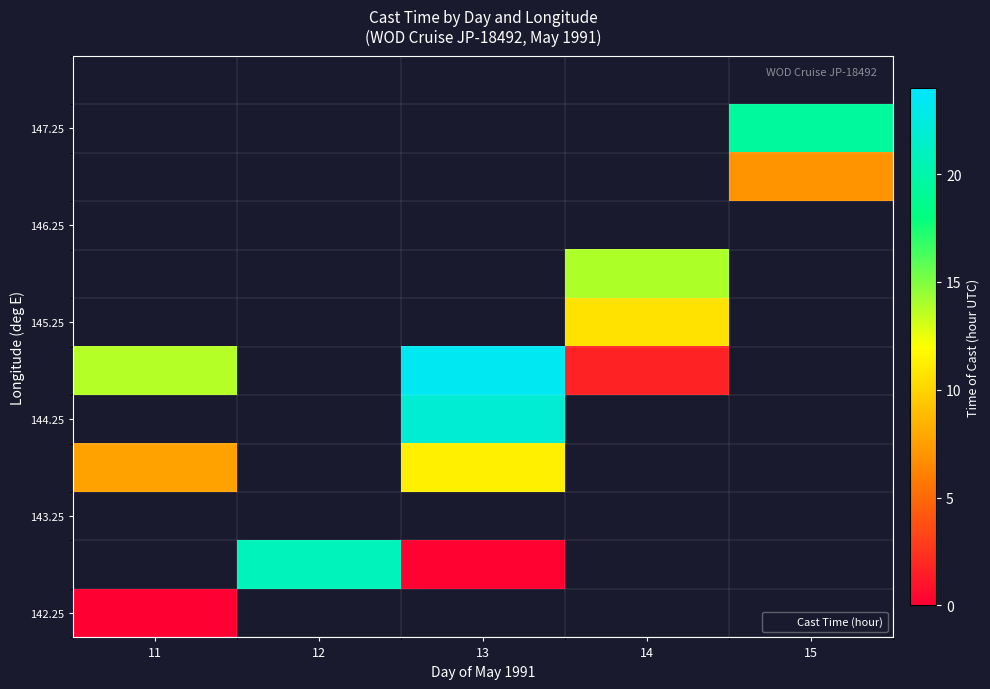

At how many categories does at least one series exceed 22?

1